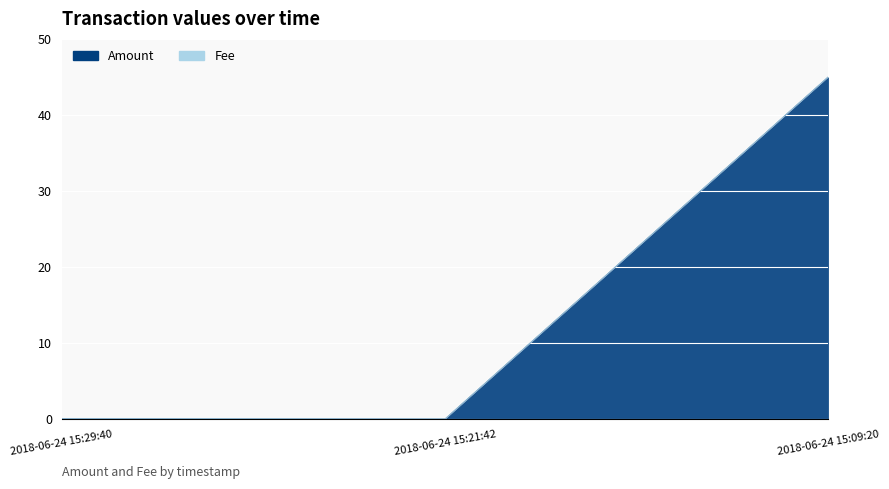

What is the label of the 2nd point from the right?

2018-06-24 15:21:42